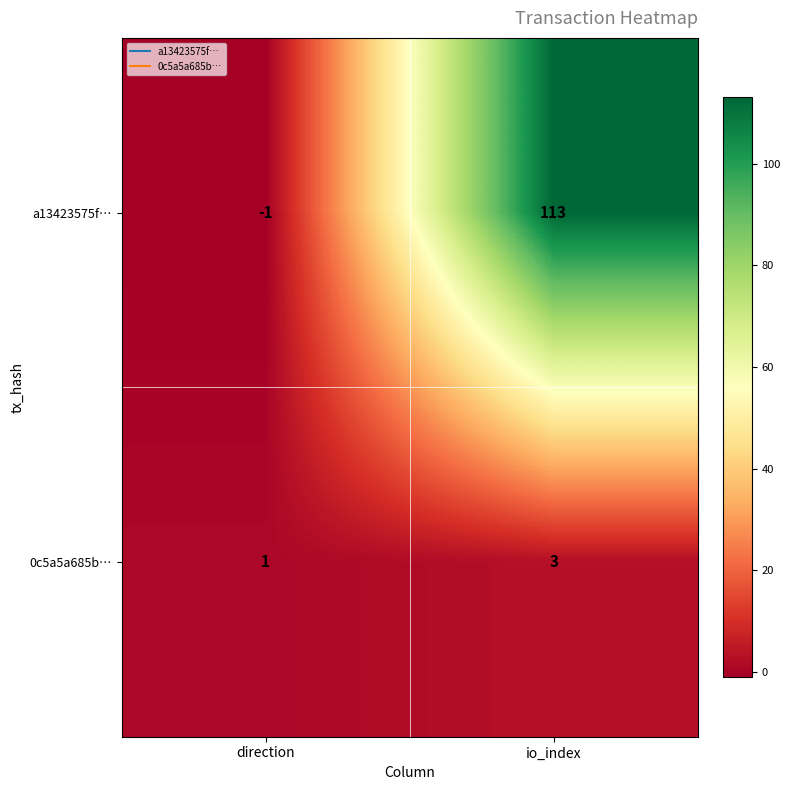

How many values in a13423575f… are below zero?

1